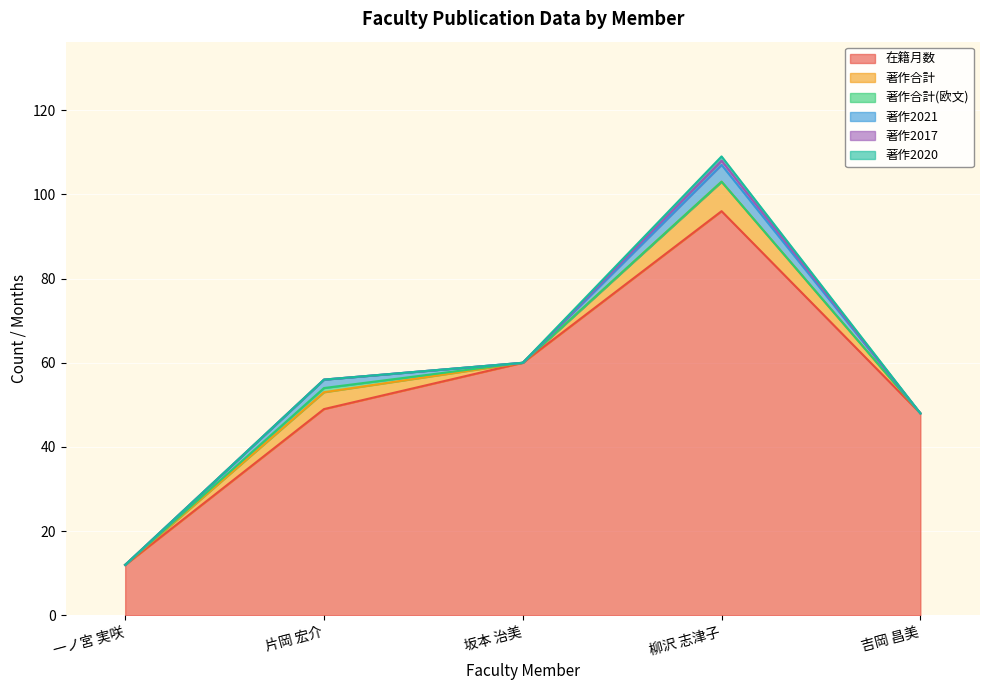

Does the chart display data point markers on the line(s)?

No